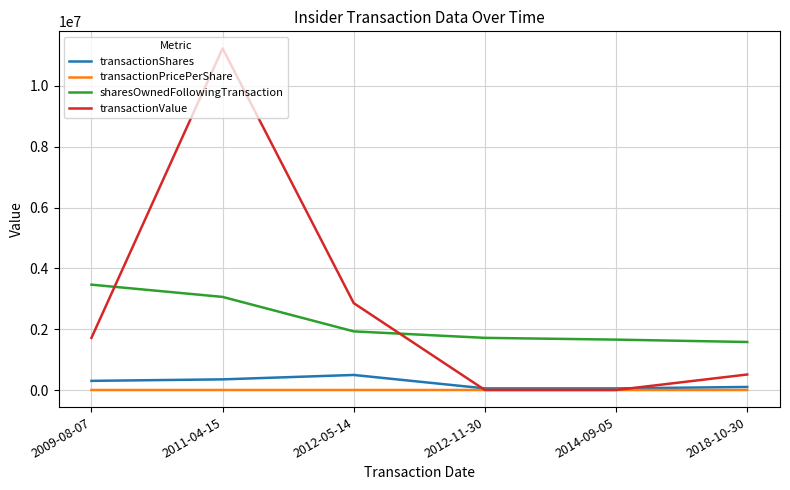

True or false: sharesOwnedFollowingTransaction has a value of 3464811.0 at 2009-08-07.

True